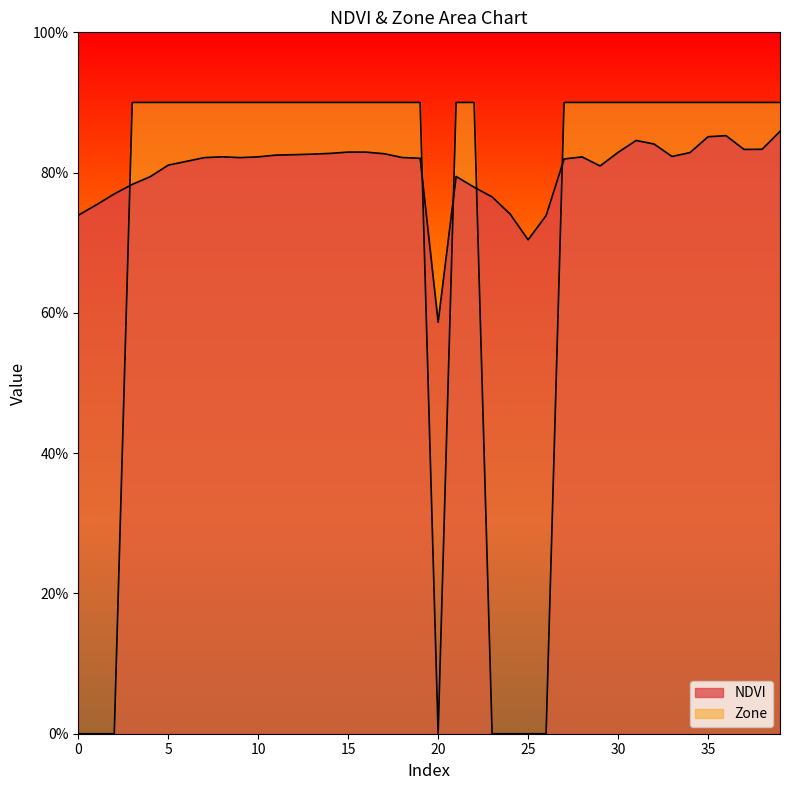

True or false: NDVI and Zone intersect in this chart.

True